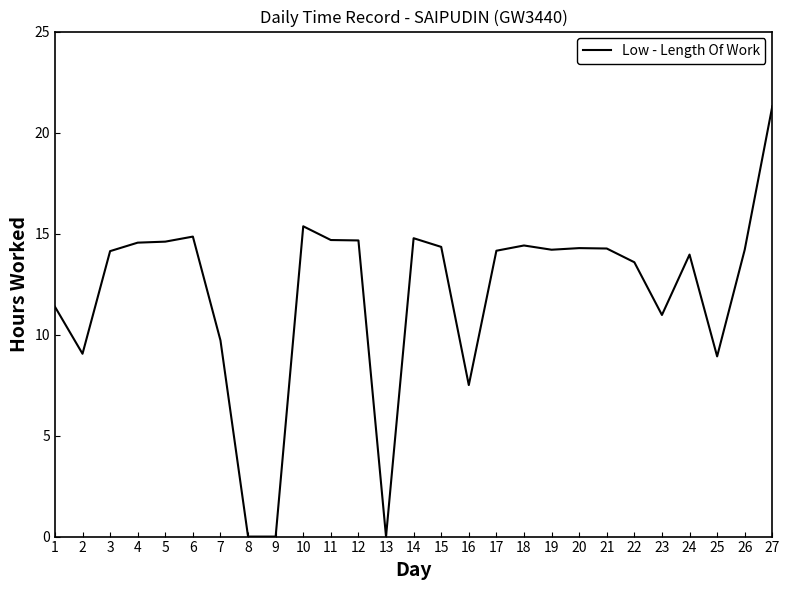

Does the chart have visible grid lines?

No